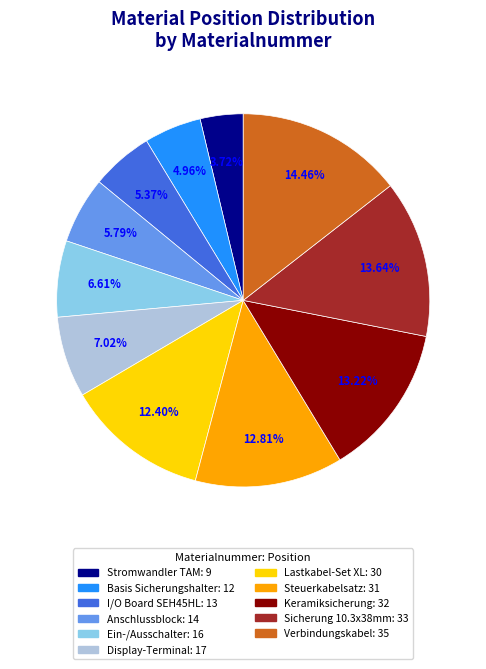

Does any single category account for the majority?

No